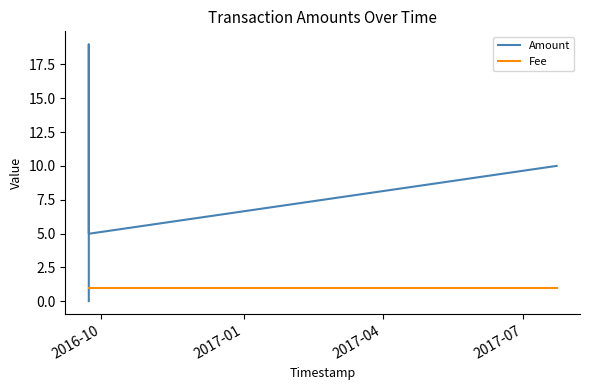

Reading right to left, what are all the values shown in this chart?

Amount: 10	5	5	19	0
Fee: 1	1	1	1	1